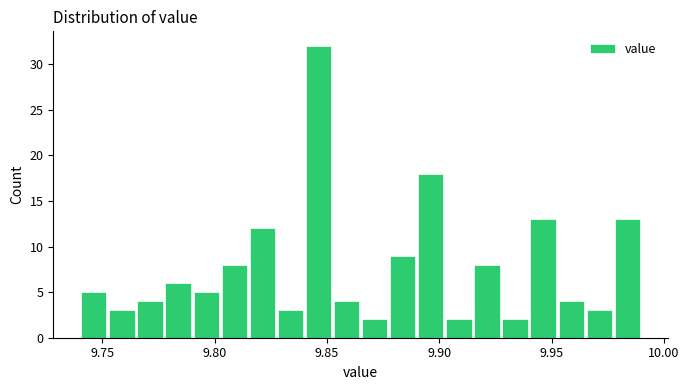

Read against the x-axis, roughly where is the centre of the tallest bar?

9.845